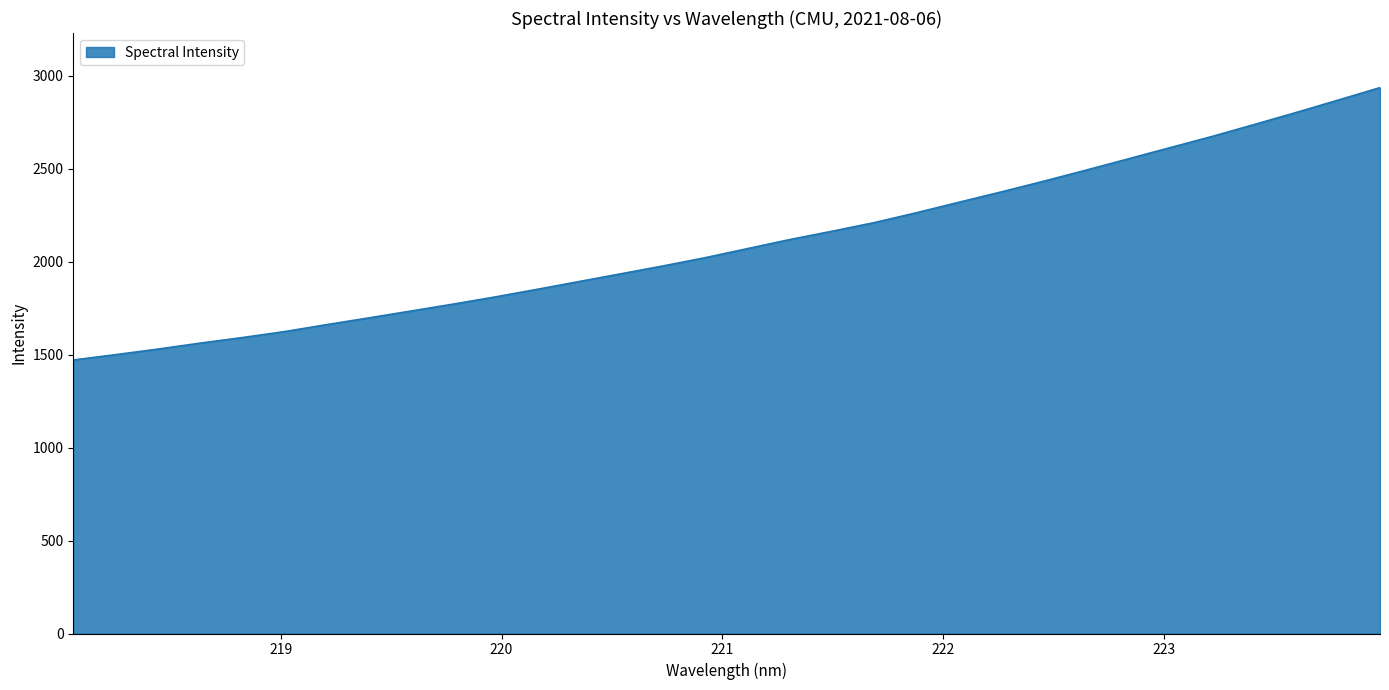

What is the minimum value shown in the chart?

1470.9